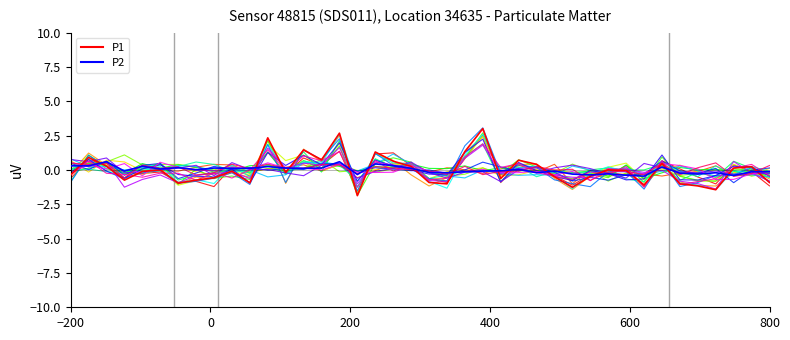

Which series has the widest spread of values?

P1